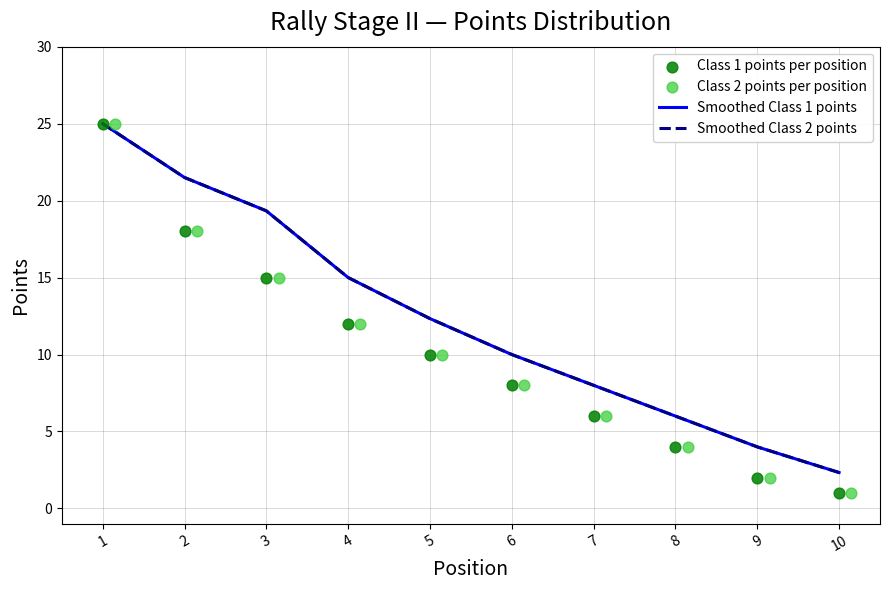

Is the value of Smoothed Class 1 points at 9 greater than the value of Class 2 points per position at 2?

No